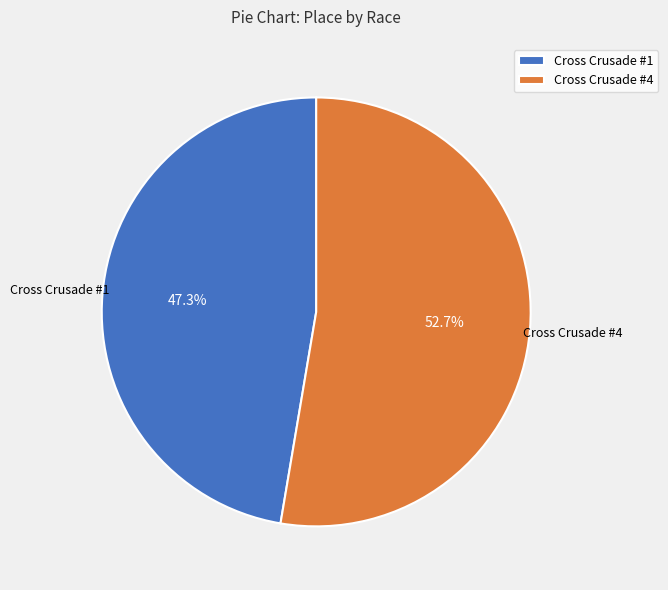

Which category accounts for the majority?

Cross Crusade #4